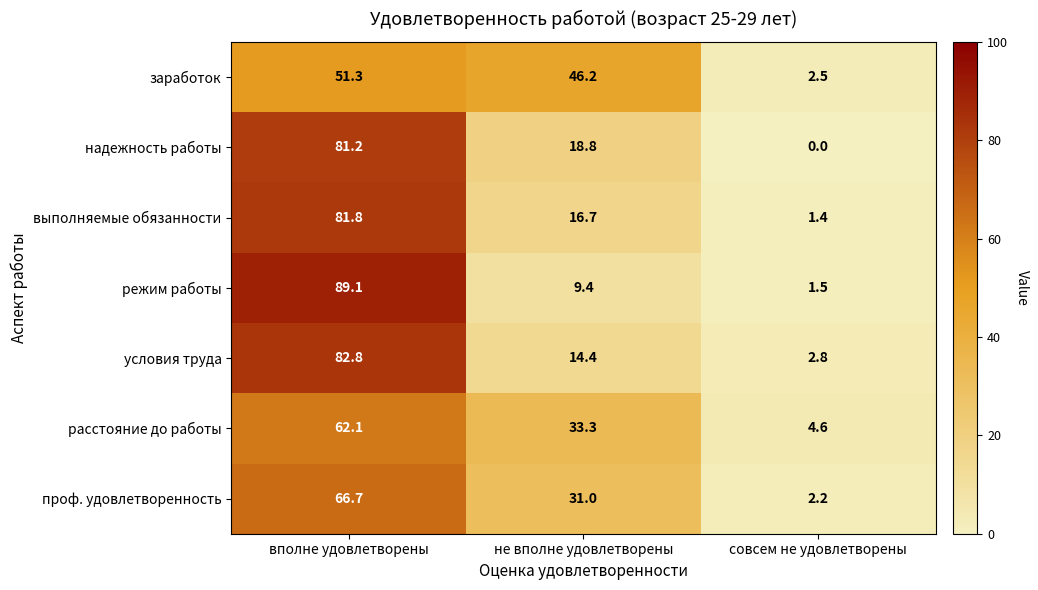

At which label does условия труда reach its peak?

вполне удовлетворены